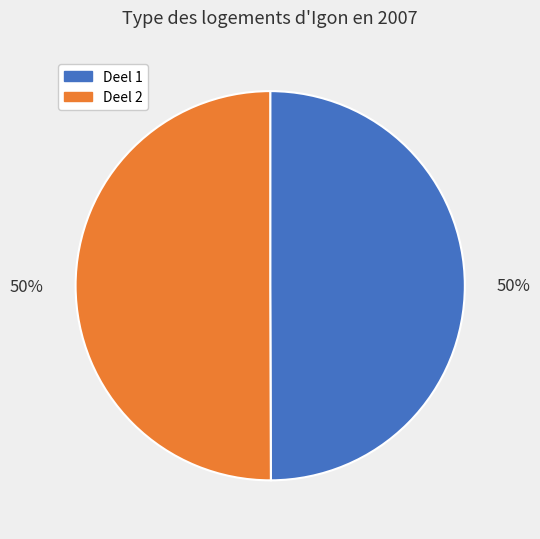

Is the sum of Deel 1 and Deel 2 greater than half?

Yes